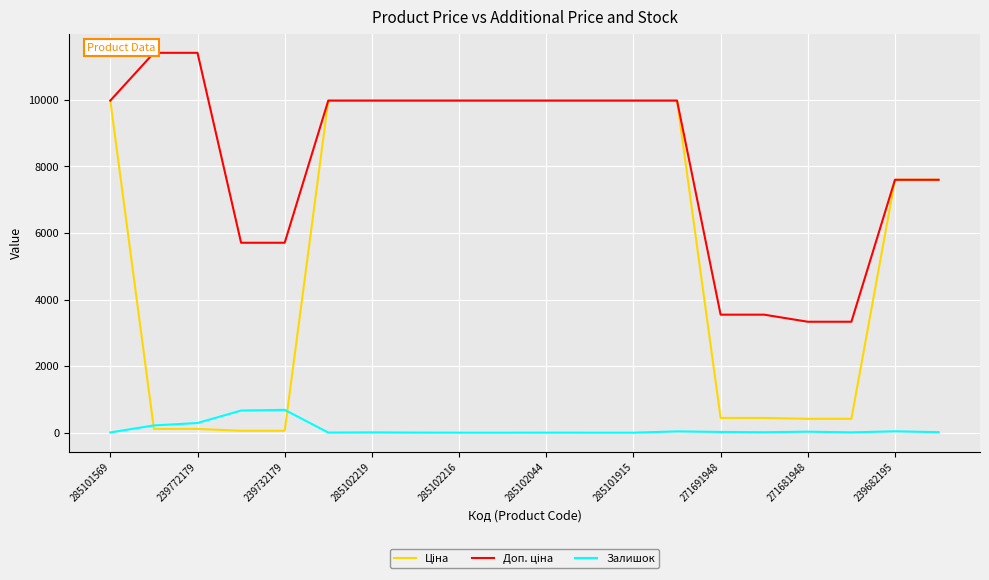

What is the maximum value shown in the chart?

11410.0